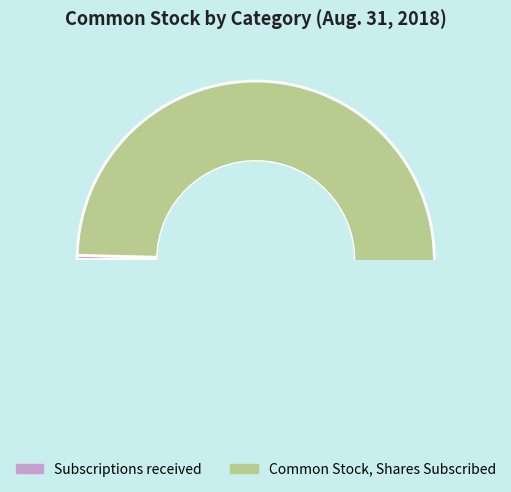

The Common Stock, Shares Subscribed slice represents 87% of the pie. True or false?

False